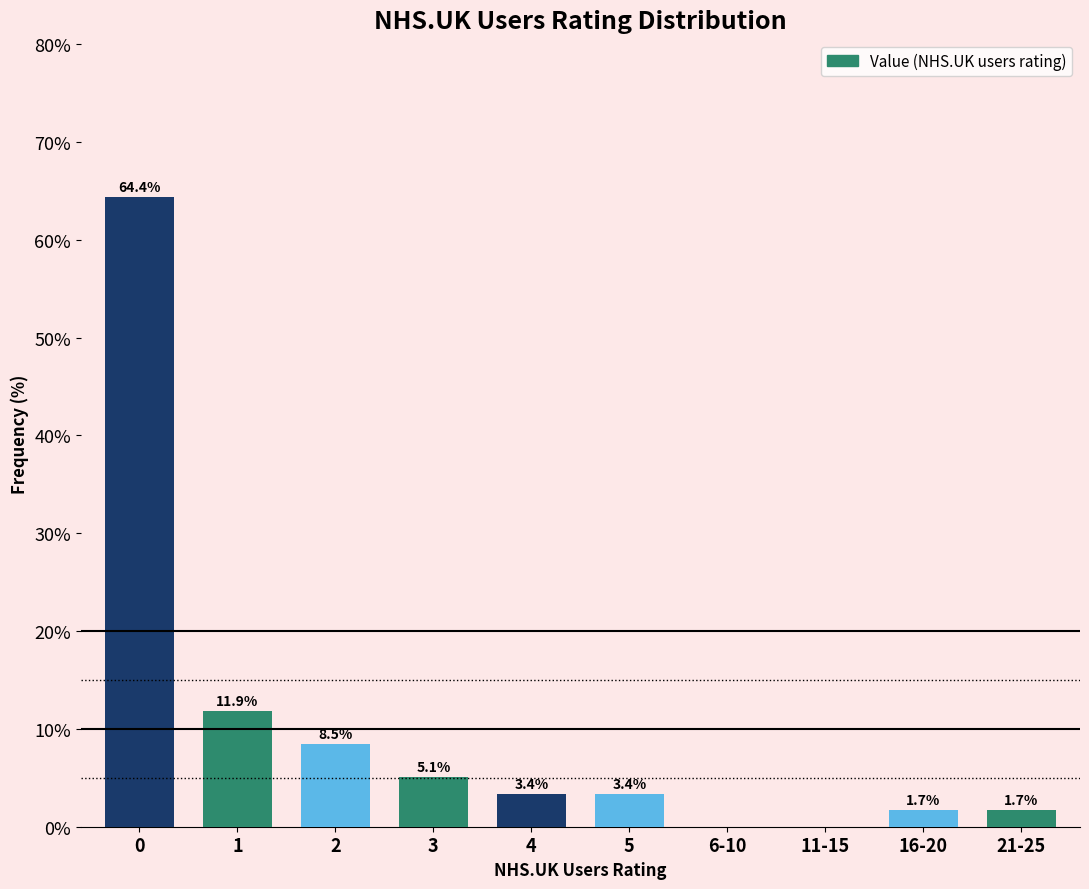

Reading right to left, what are all the values shown in this chart?

21-25=1.7	16-20=1.7	11-15=0.0	6-10=0.0	5=3.4	4=3.4	3=5.1	2=8.5	1=11.9	0=64.4